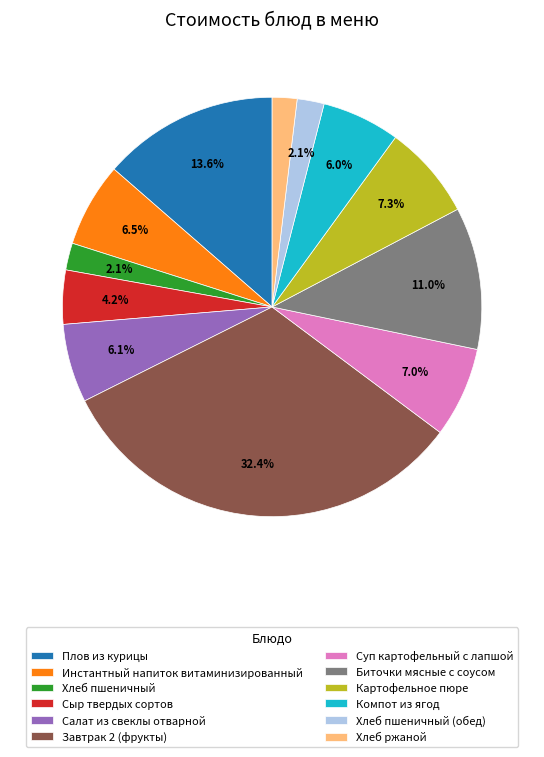

To the nearest percent, what is the average slice percentage?

8%